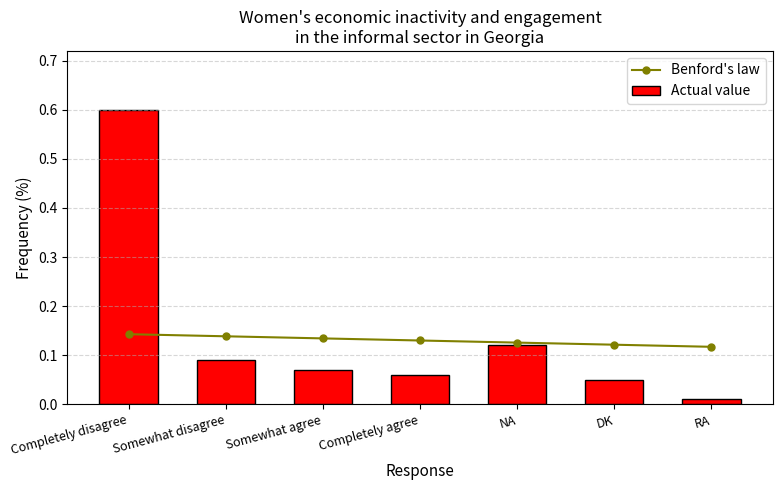

Is it true that Benford's law equals 0.2 at Somewhat disagree?

False